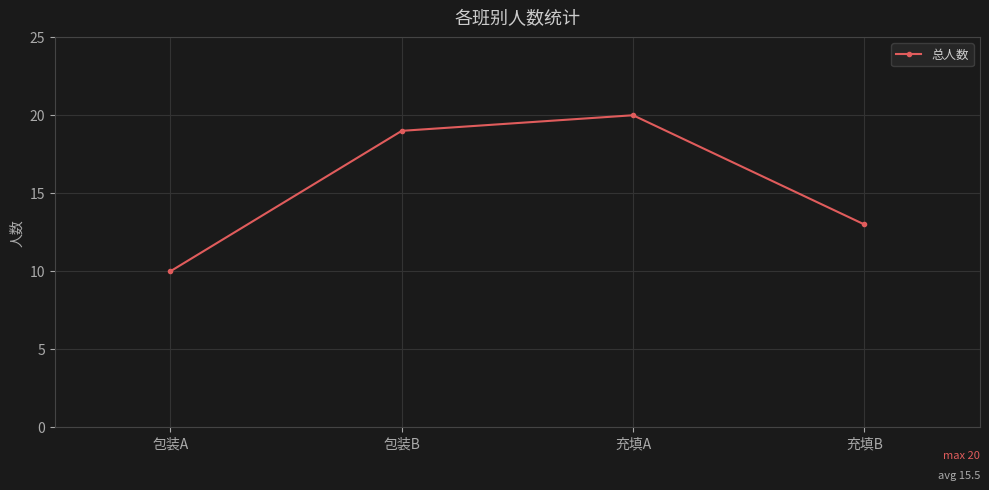

What is the smallest value displayed?

10